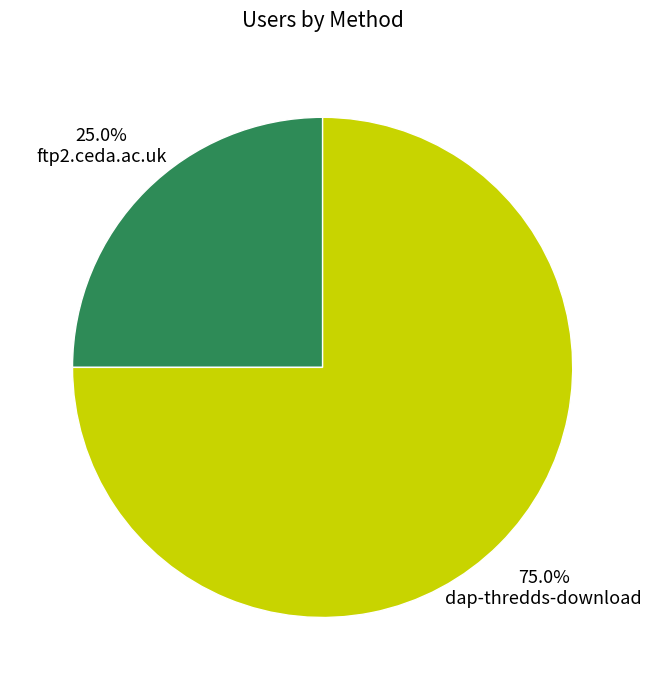

Is it true that ftp2.ceda.ac.uk is 34% of the pie?

False